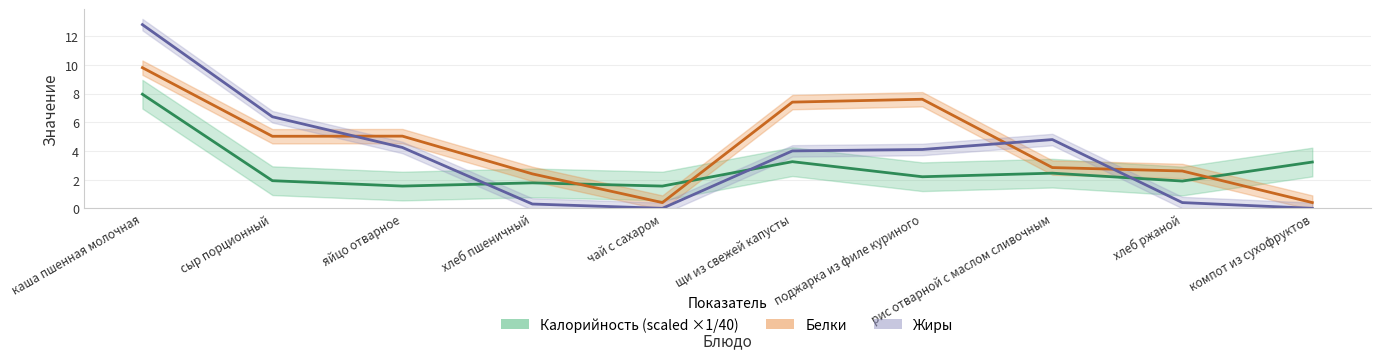

How many intersections are there between Белки and Жиры?

3